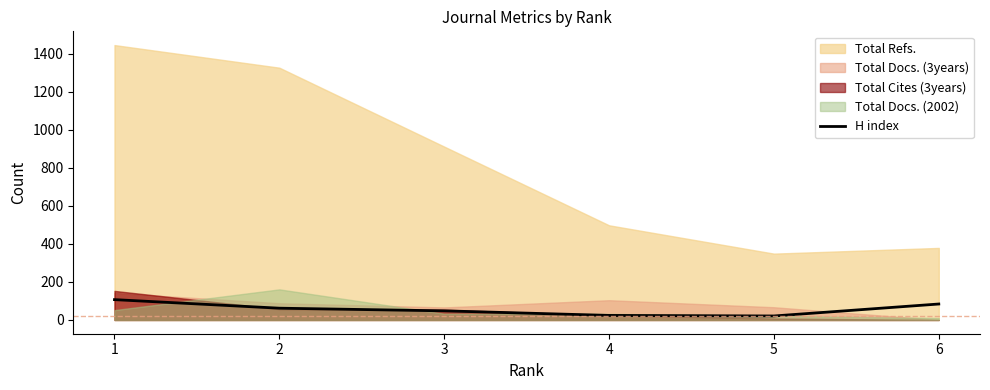

What is the average value?

58